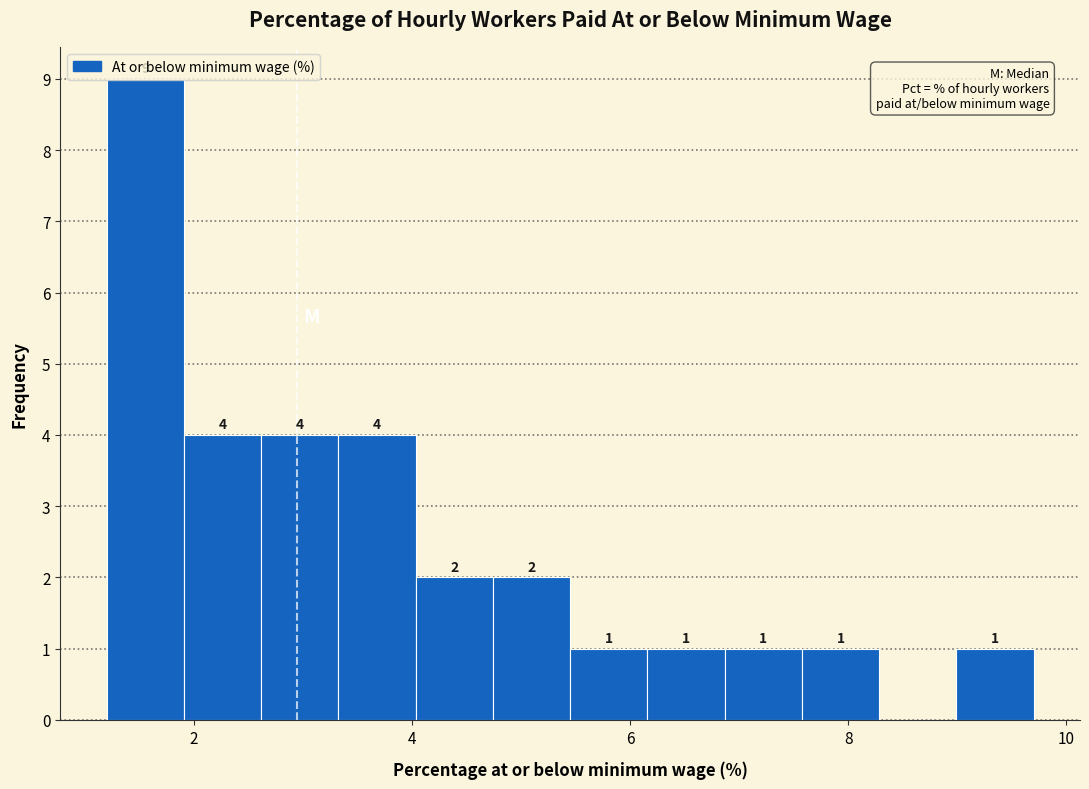

Around what value on the x-axis is the tallest bar? Give the approximate position of its centre, as read against the axis.

1.6